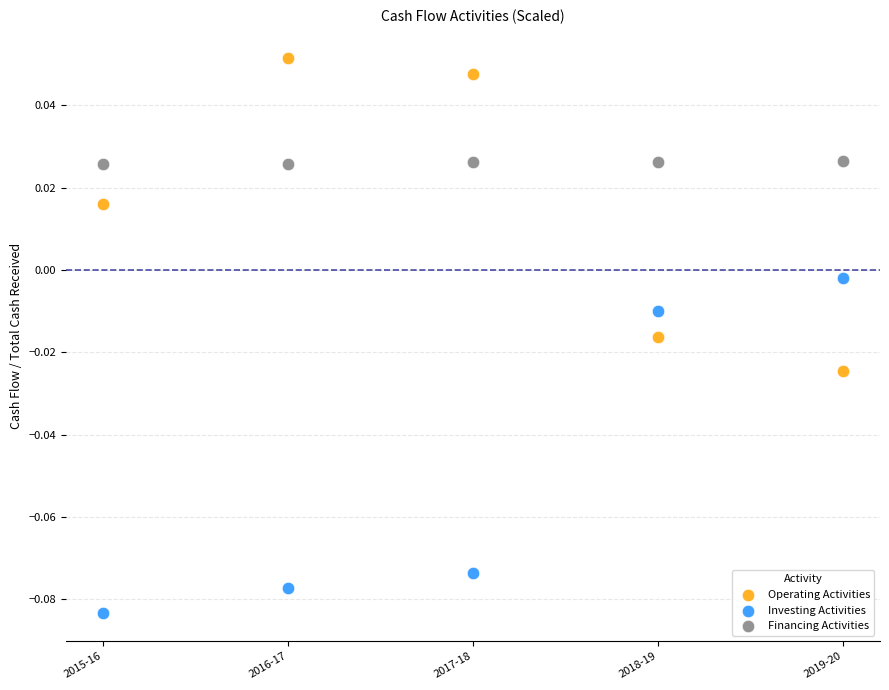

Which series reaches the maximum Y coordinate?

Operating Activities